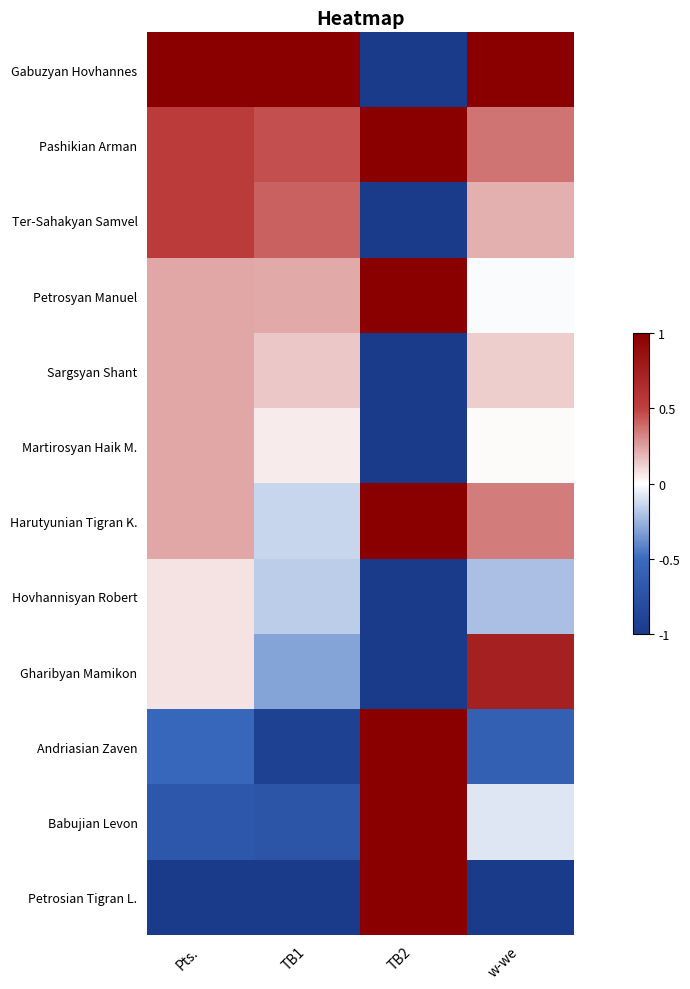

At which category is the sum across all series the highest?

Pts.